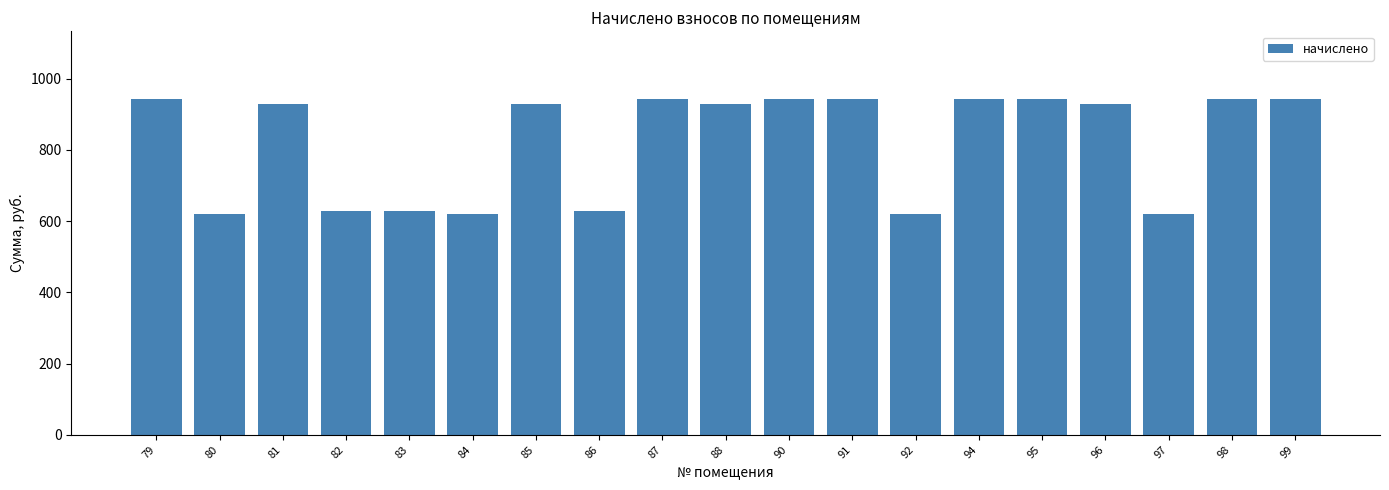

What is the minimum value shown in the chart?

619.3